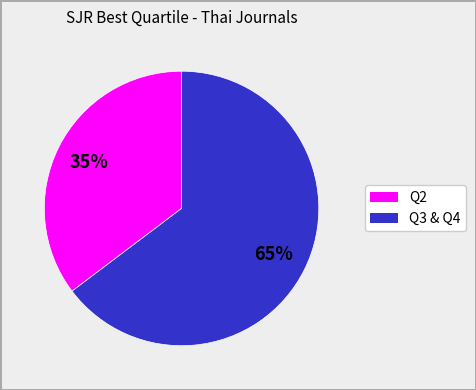

Is there any slice that represents more than half of the pie?

Yes